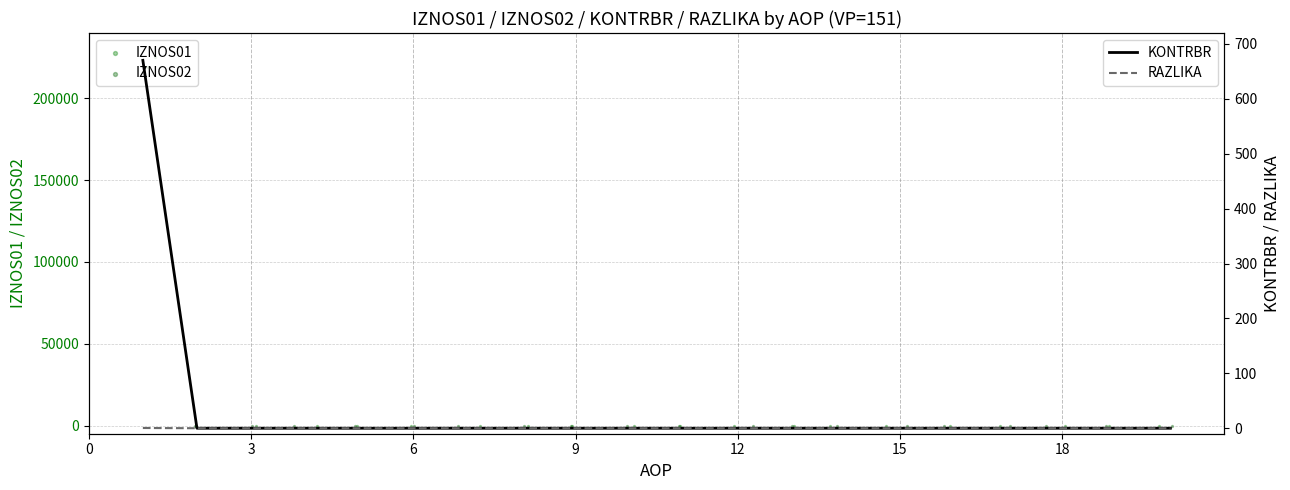

Which series reaches the maximum Y coordinate?

IZNOS02